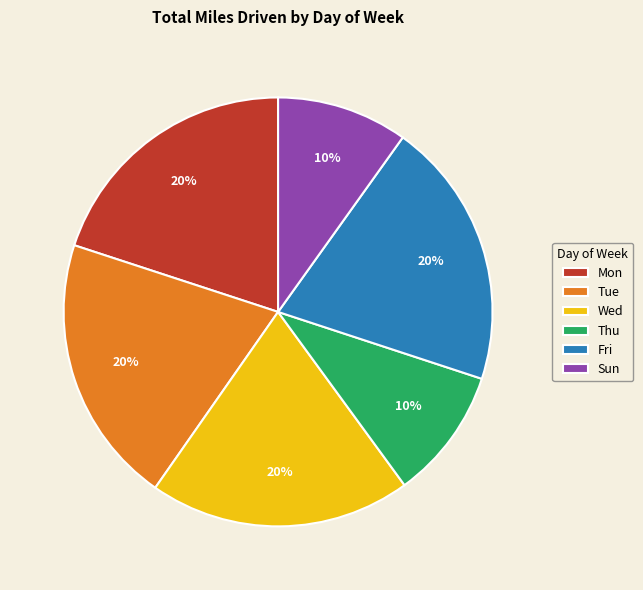

Count the number of slices in the pie.

6